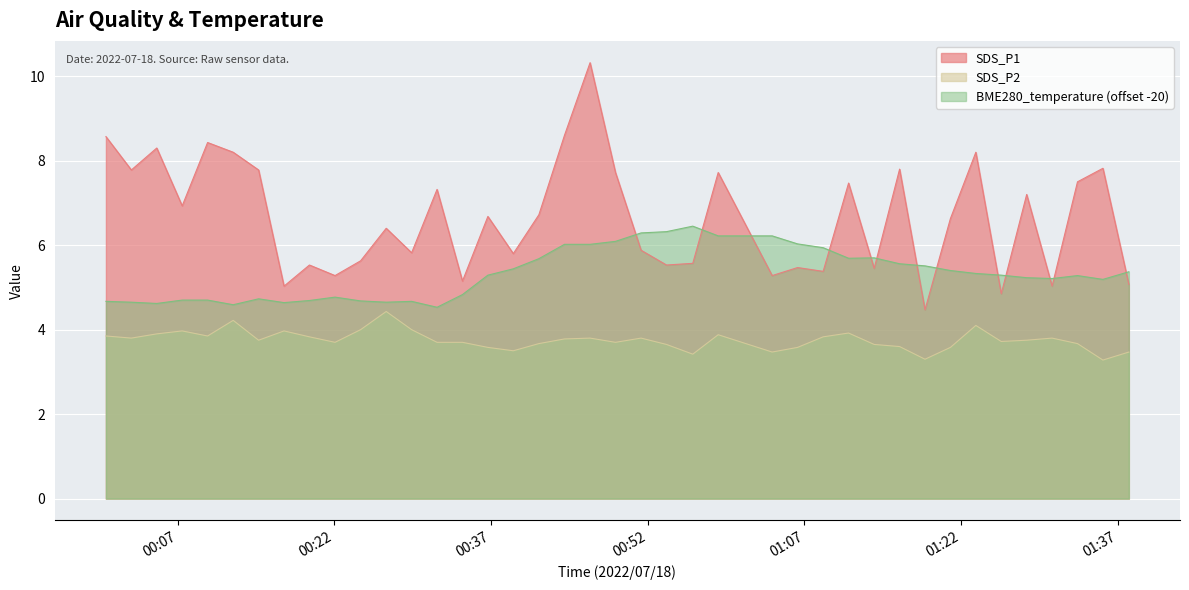

Which series ends up on top after the final intersection of BME280_temperature and SDS_P1?

BME280_temperature